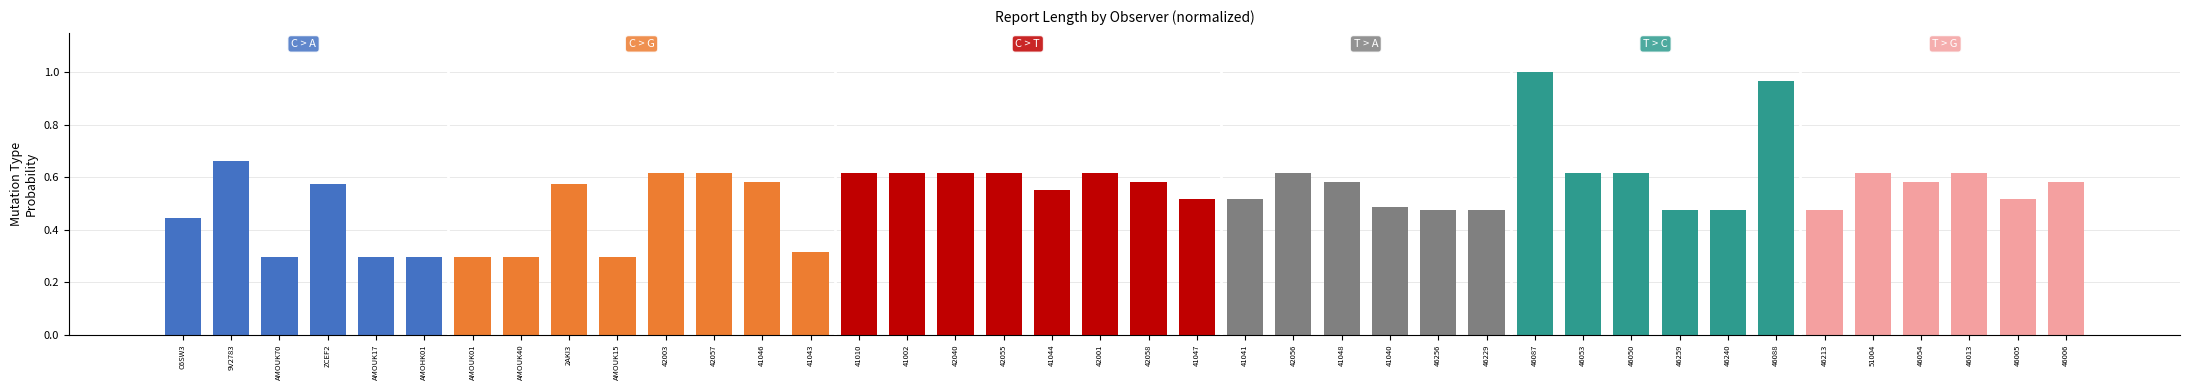

What is the sum of the values at 41043 and 2AKI3?

0.9